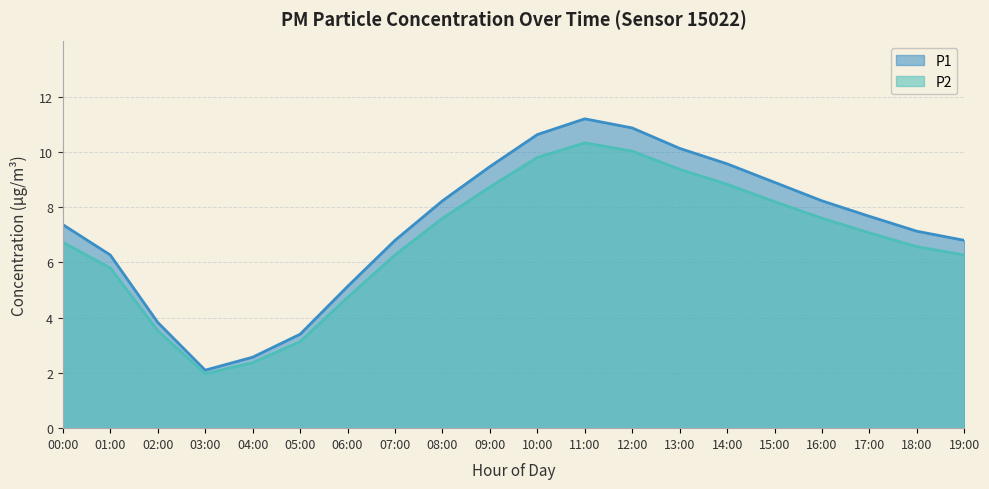

True or false: P1 and P2 cross at least once.

False